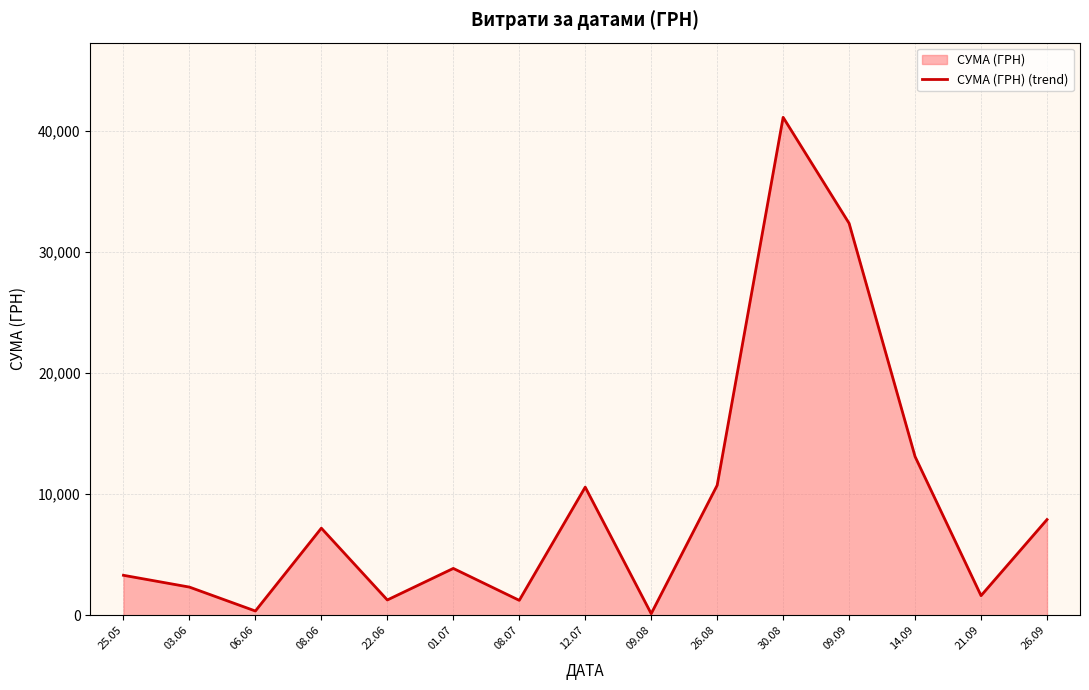

List the labels in order of value, largest first.

30.08, 09.09, 14.09, 26.08, 12.07, 26.09, 08.06, 01.07, 25.05, 03.06, 21.09, 22.06, 08.07, 06.06, 09.08